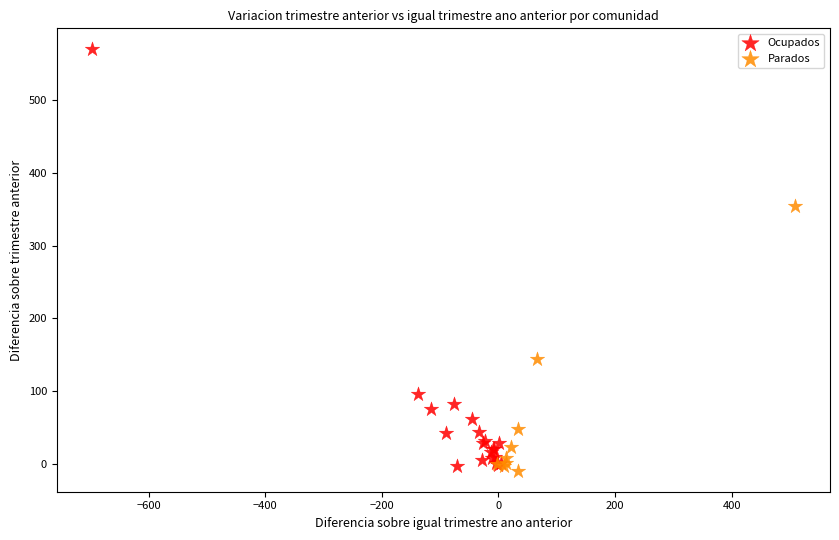

Which series has the largest Y range (max minus min)?

Ocupados